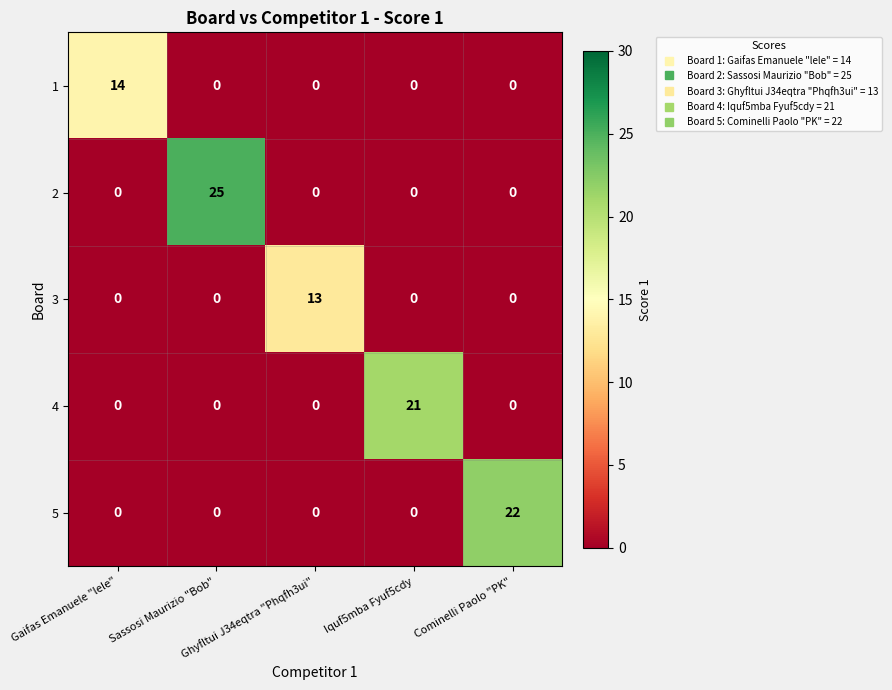

What is the difference between the maximum and second lowest values in the 4 series?

21